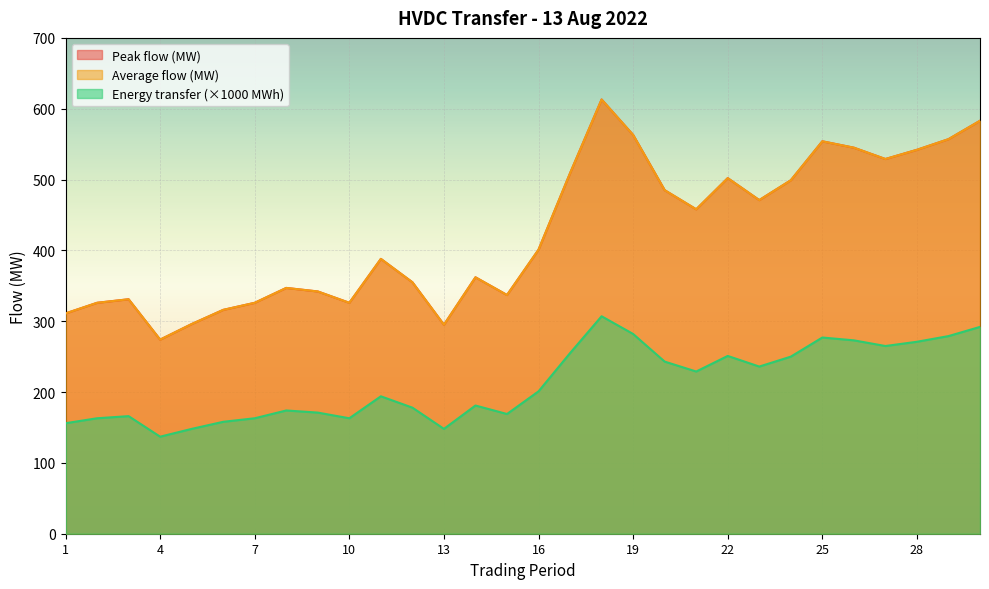

What is the spread (max minus min) of values at 15?

168